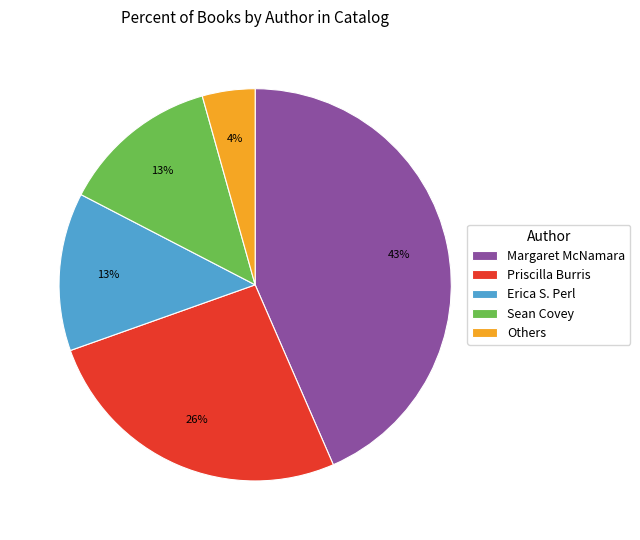

What is the smallest slice in the pie chart?

Others